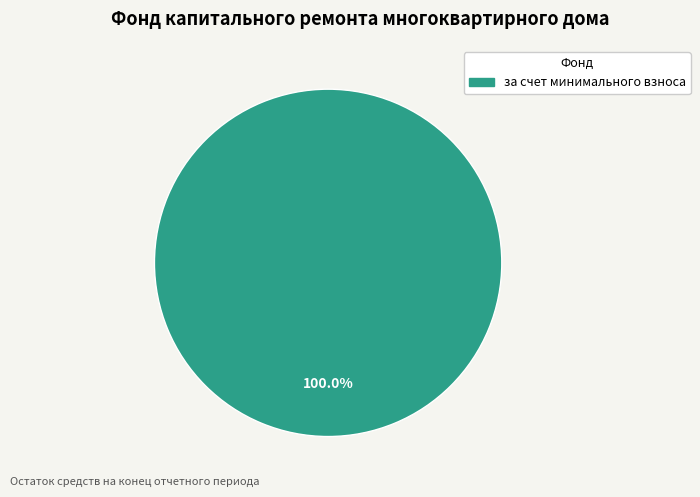

Is there a majority slice in this chart?

Yes